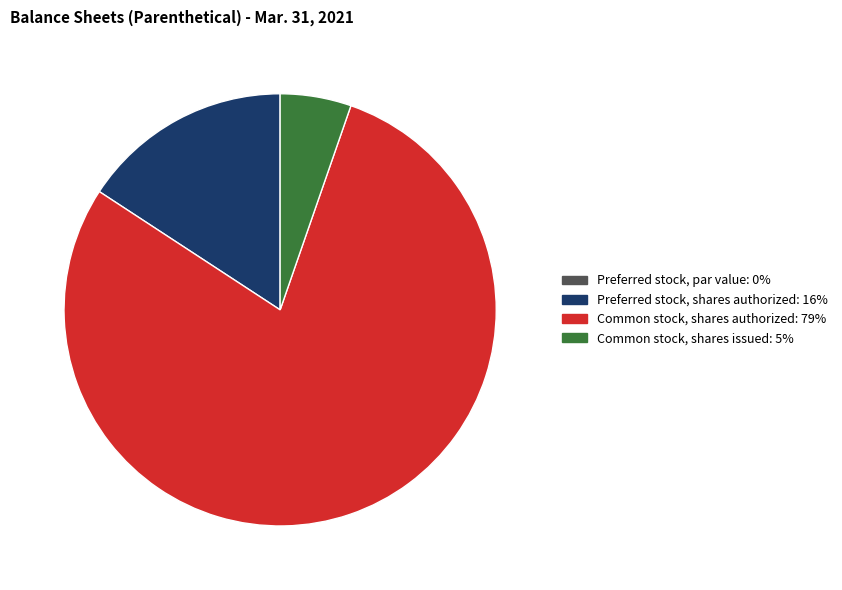

Between Common stock, shares issued and Preferred stock, shares authorized, which is larger?

Preferred stock, shares authorized